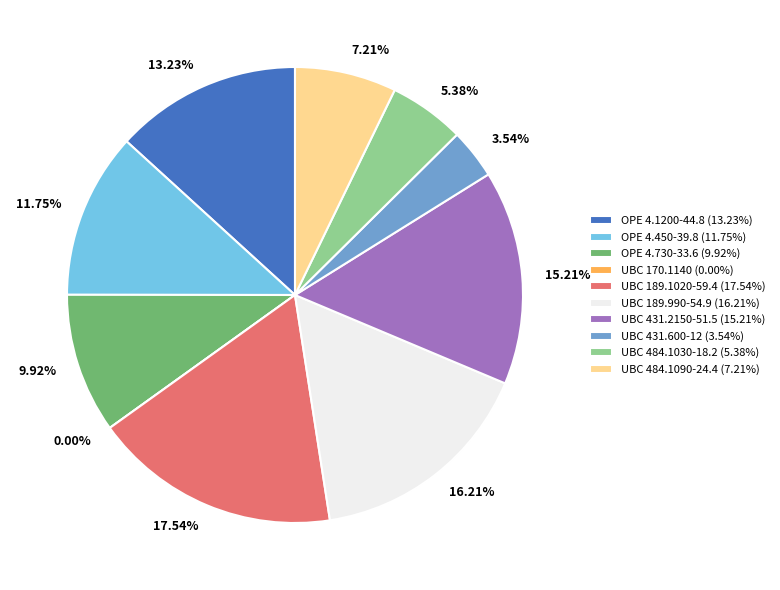

How many segments does this pie chart have?

10